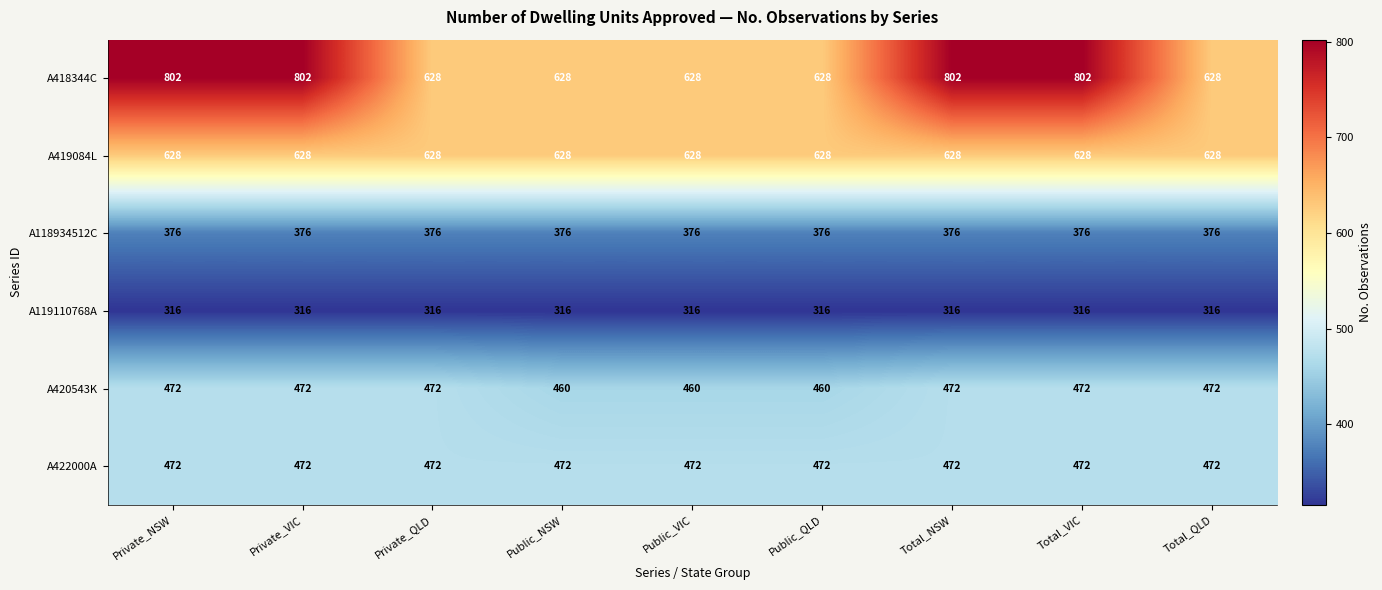

Which series has the largest range (max minus min)?

A418344C